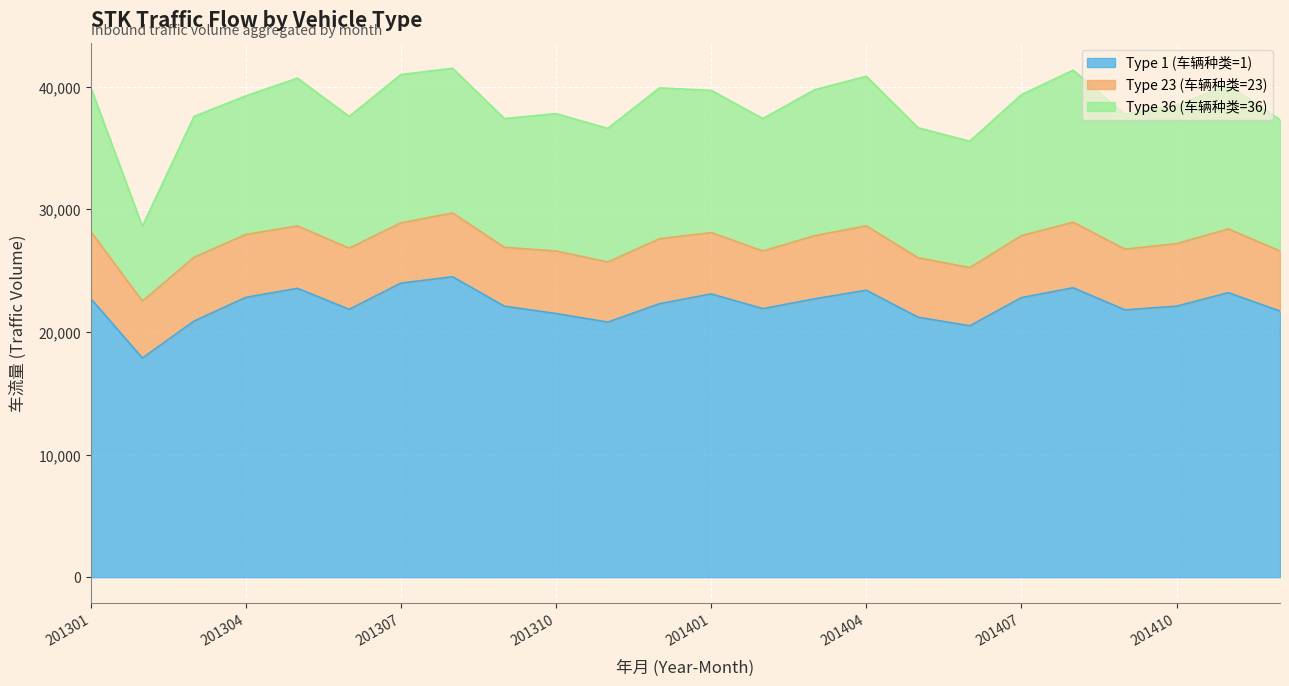

Rank the categories by Type 36 (车辆种类=36) value from lowest to highest.

201302, 201406, 201309, 201405, 201412, 201306, 201402, 201311, 201409, 201310, 201410, 201304, 201303, 201407, 201401, 201411, 201301, 201308, 201403, 201305, 201307, 201404, 201312, 201408